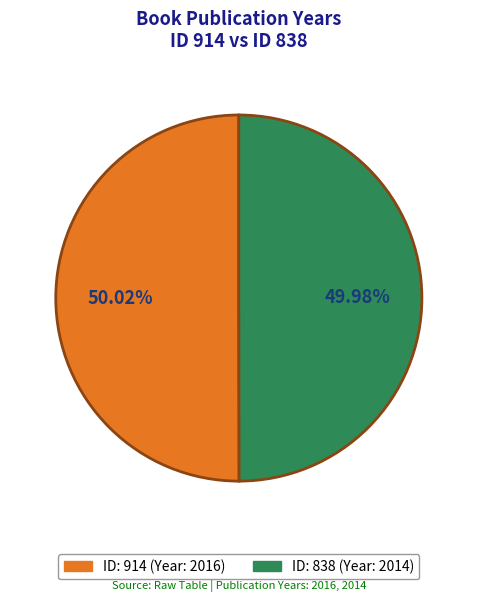

What is the ratio of the value at ID: 838 (Year: 2014) to the value at ID: 914 (Year: 2016)?

1.0